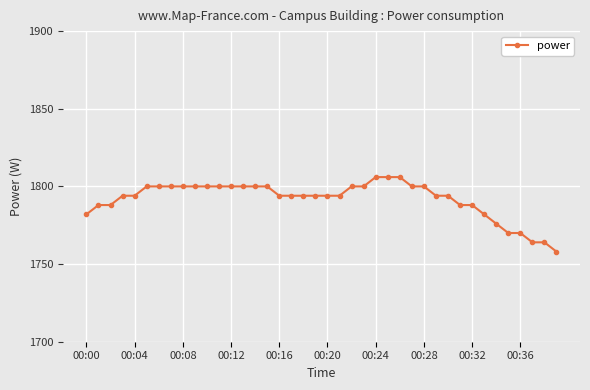

How many lines are shown in the chart?

1